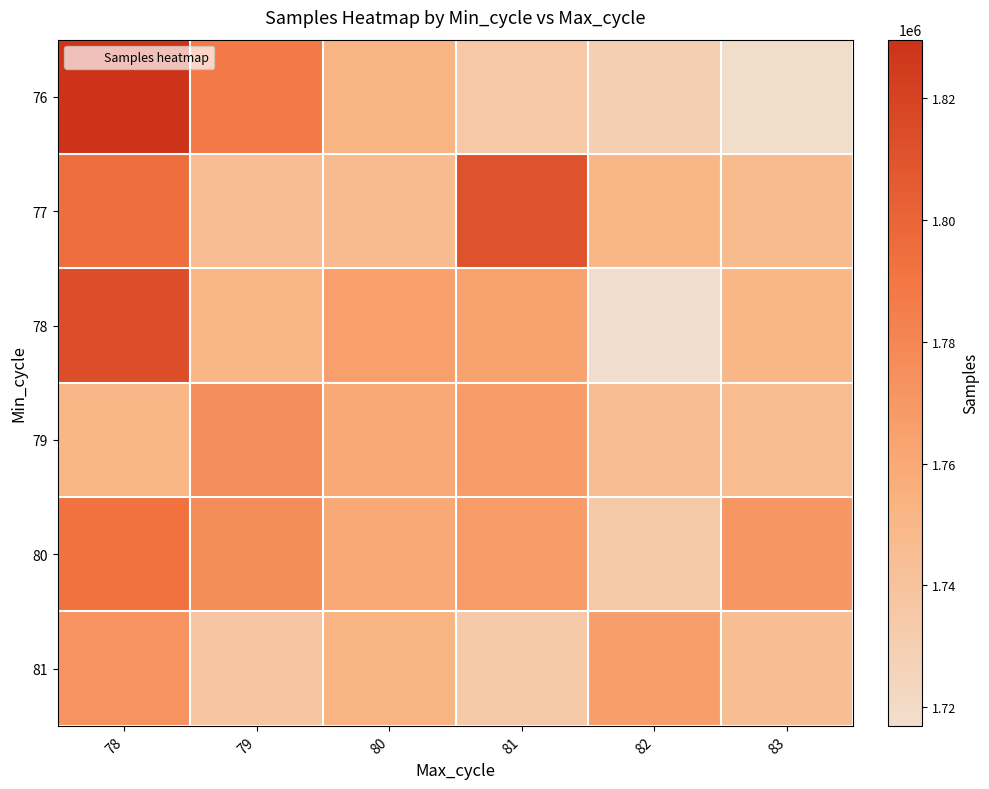

At which category is the sum across all series the highest?

78